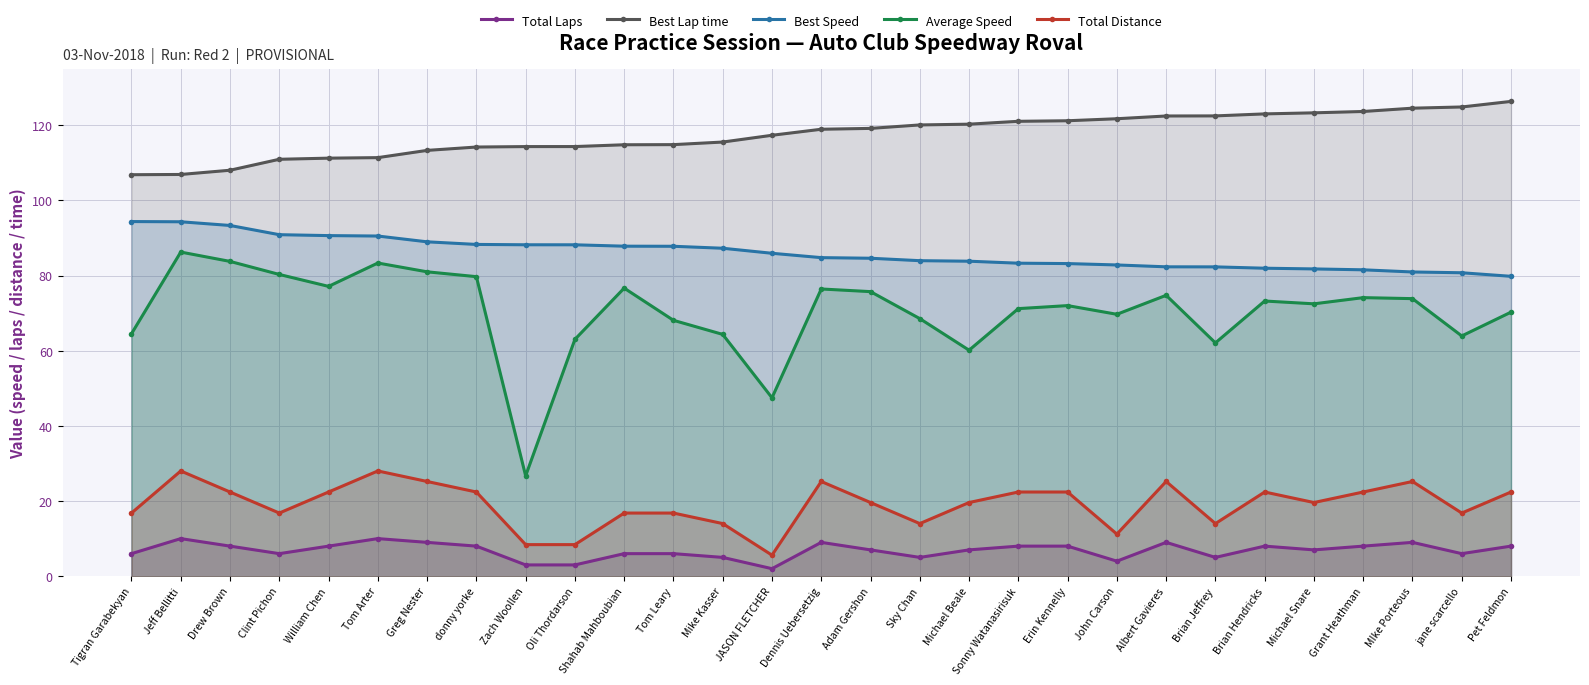

What is the value of the Total Laps point at the 13th from the left?

5.0